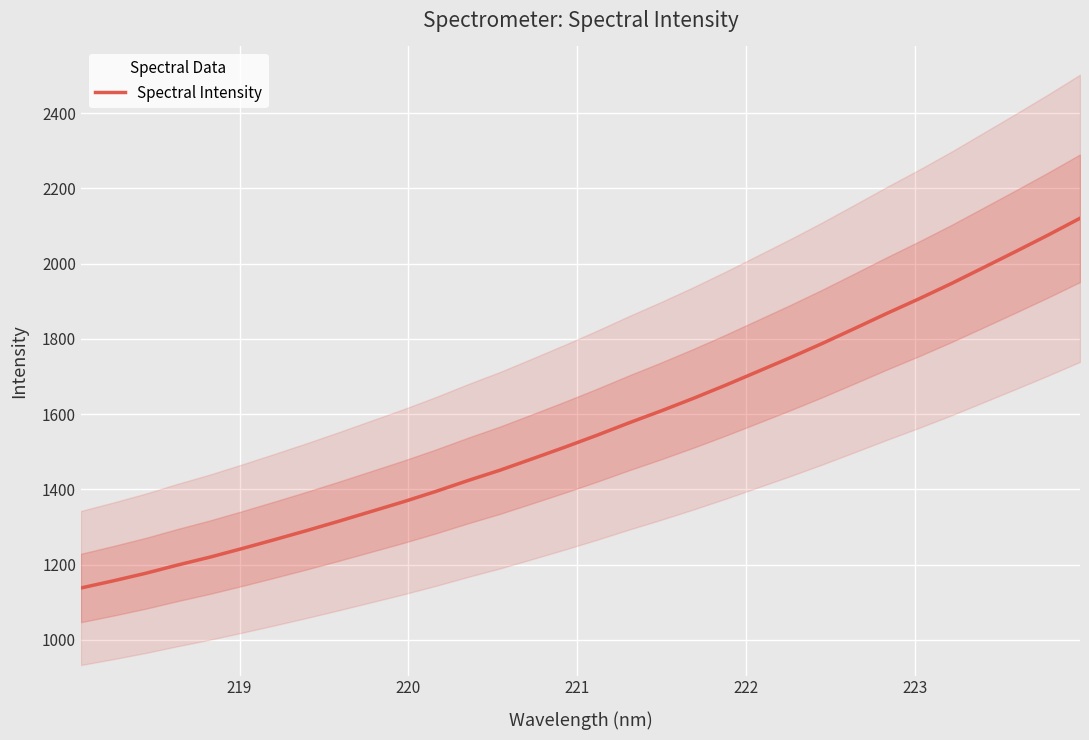

How many distinct data groups are displayed?

1